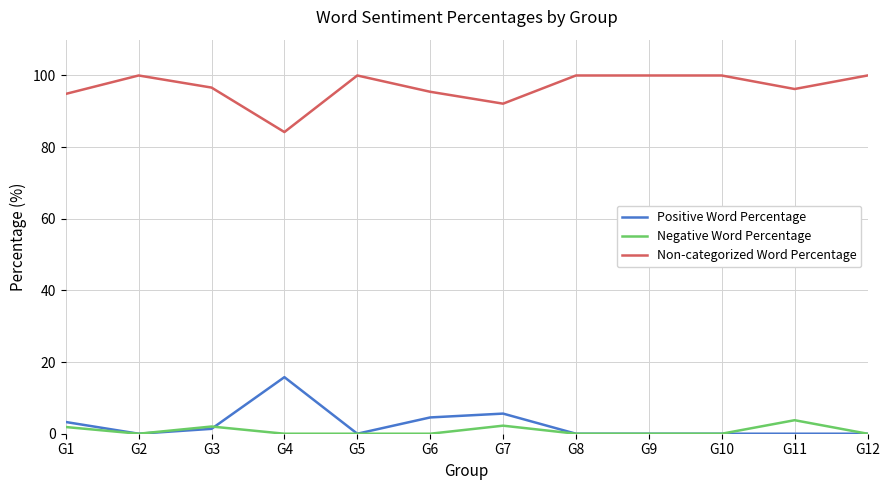

How many series are shown in this chart?

3